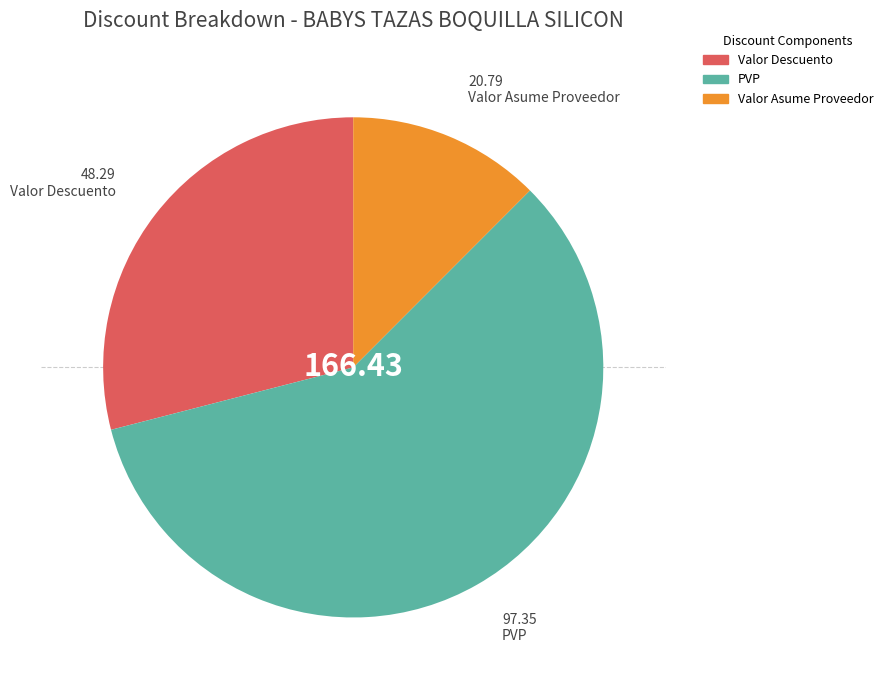

Which slice is the smallest?

Valor Asume Proveedor